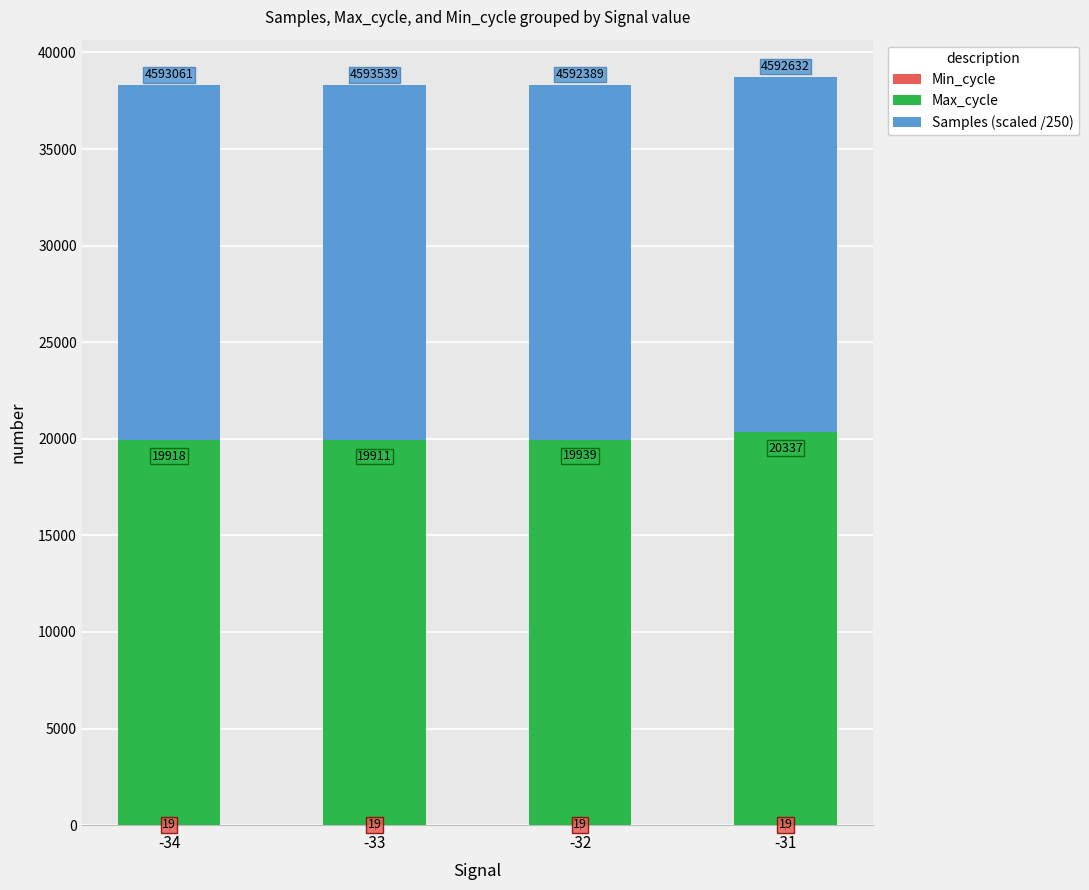

At which category is the sum across all series the highest?

-31